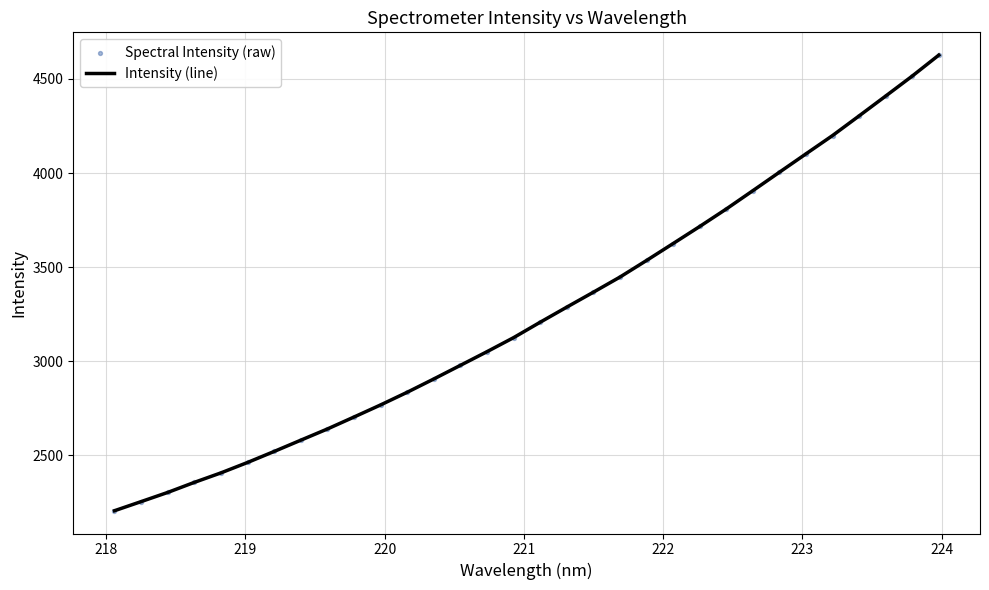

What is the maximum value shown in the chart?

4627.0